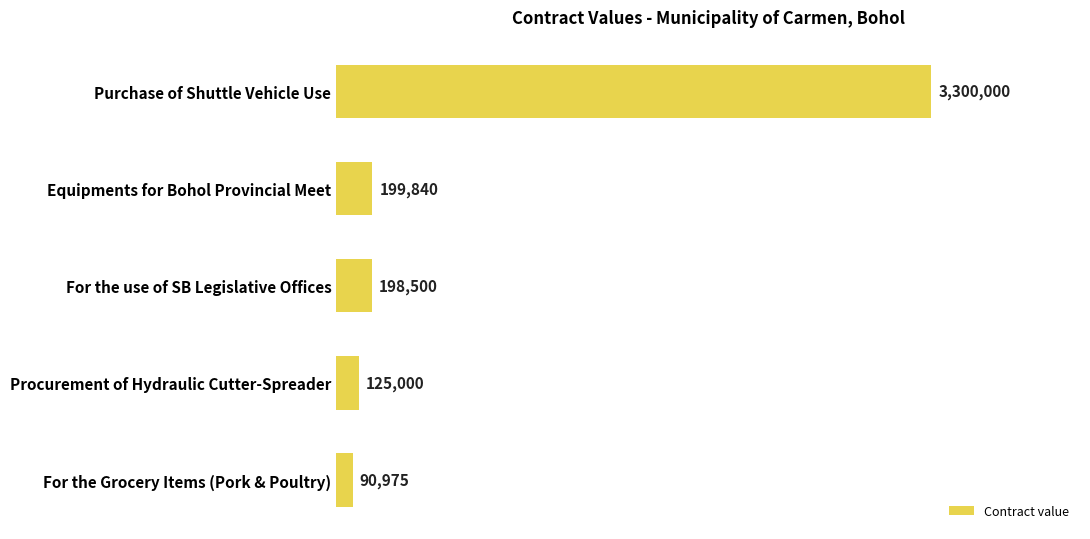

Does the chart contain any negative values?

No